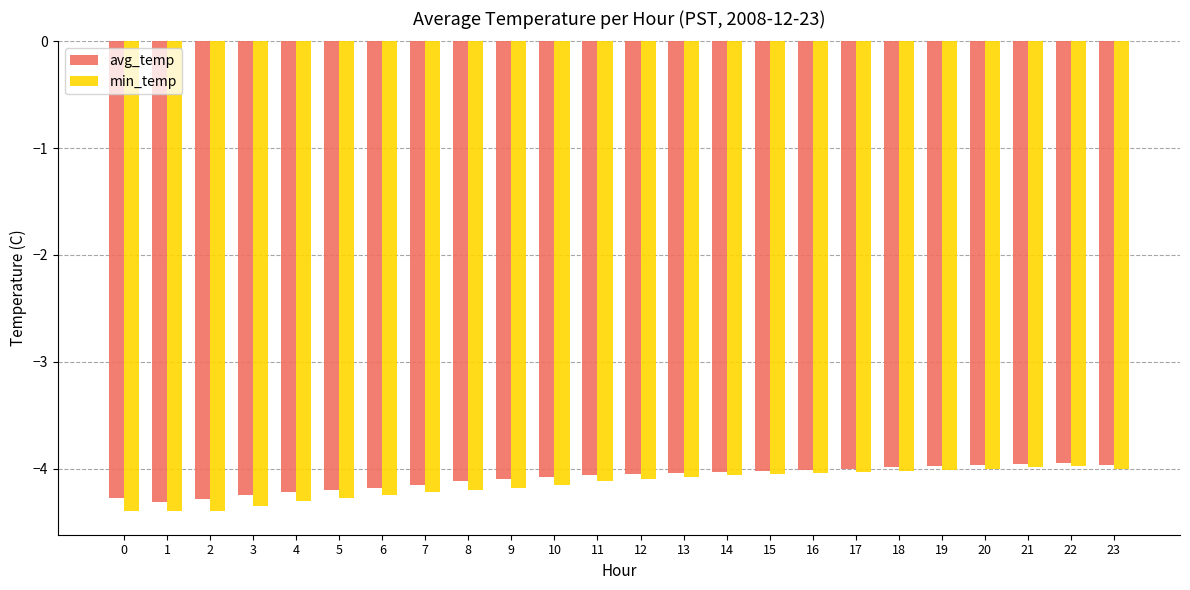

What is the sum of all min_temp values?

-99.6